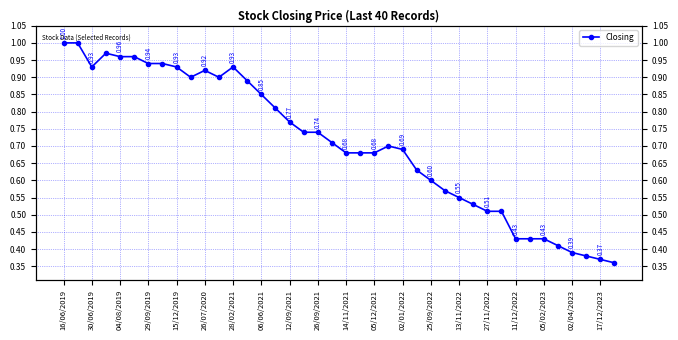

What is the minimum value shown in the chart?

0.4